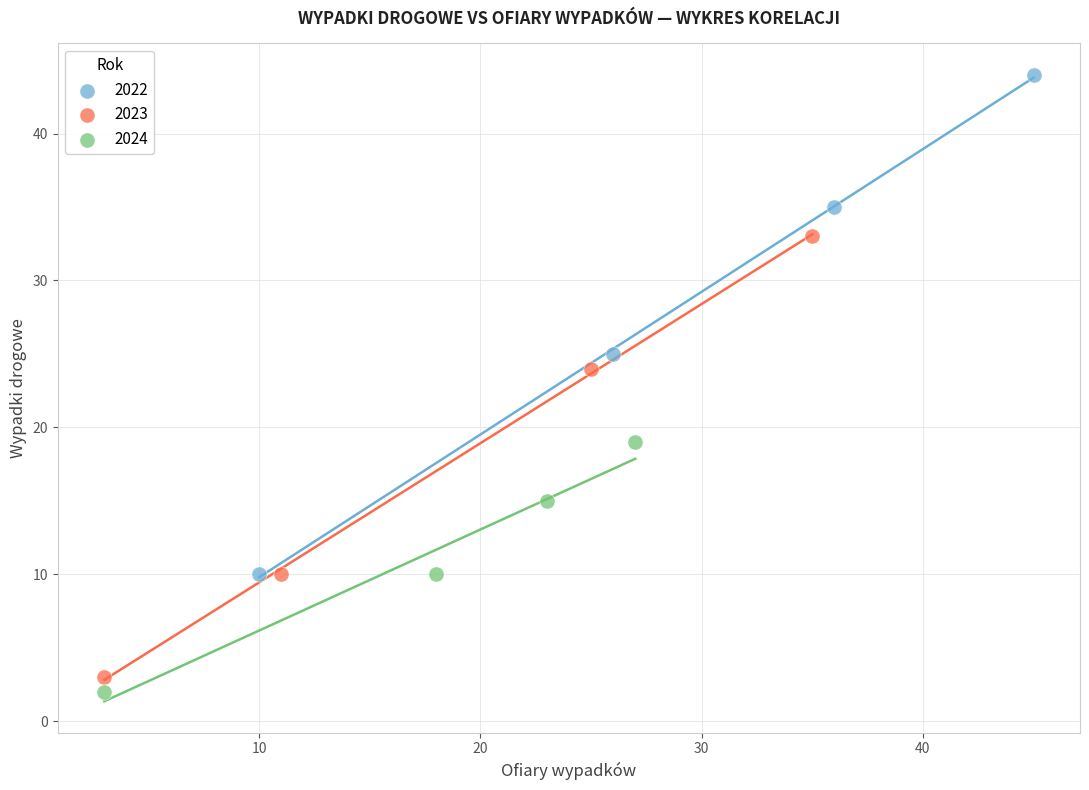

Which series reaches the maximum Y coordinate?

2022